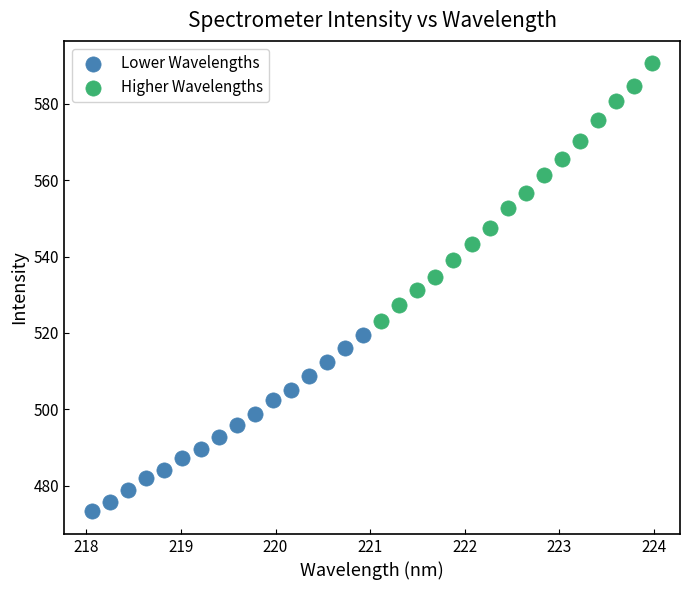

Which series reaches the maximum Y coordinate?

Higher Wavelengths